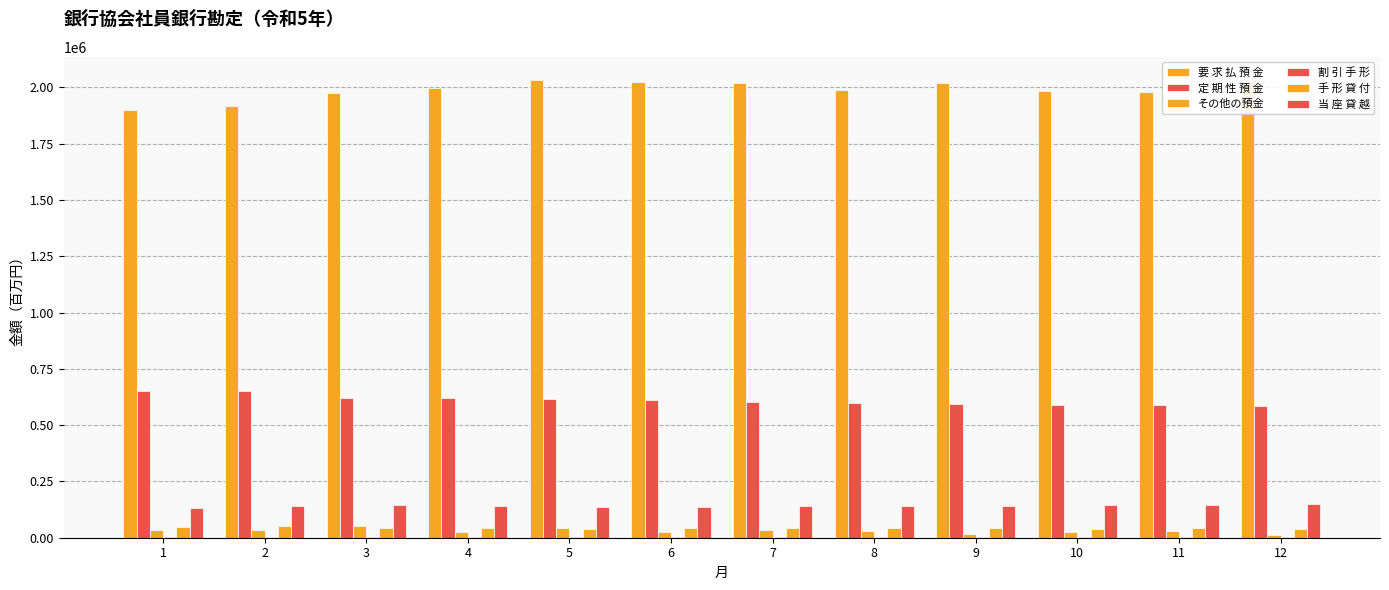

Count the number of data series in this chart.

6